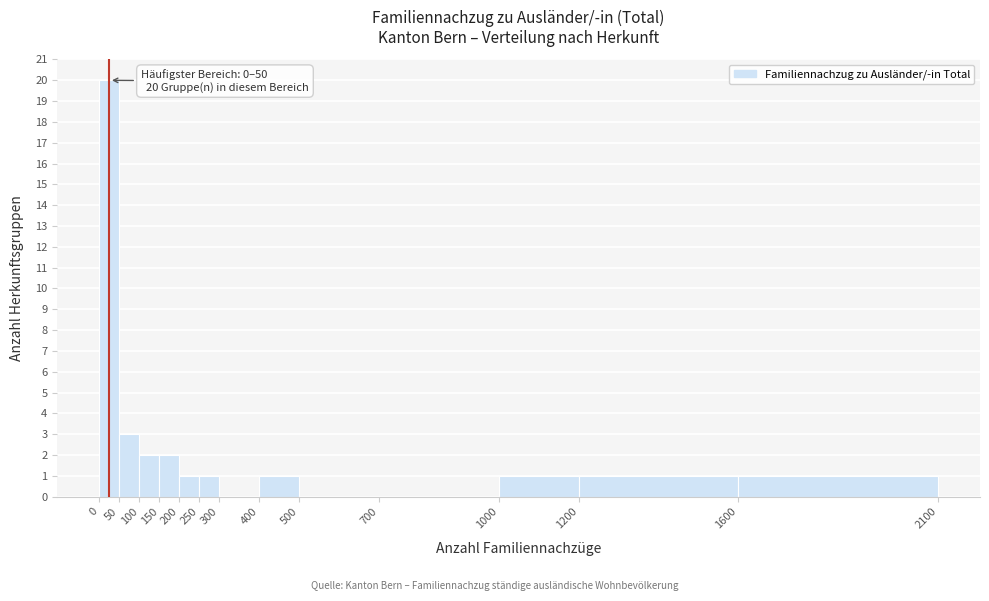

Over which range of the x-axis is the bar tallest?

0 to 50